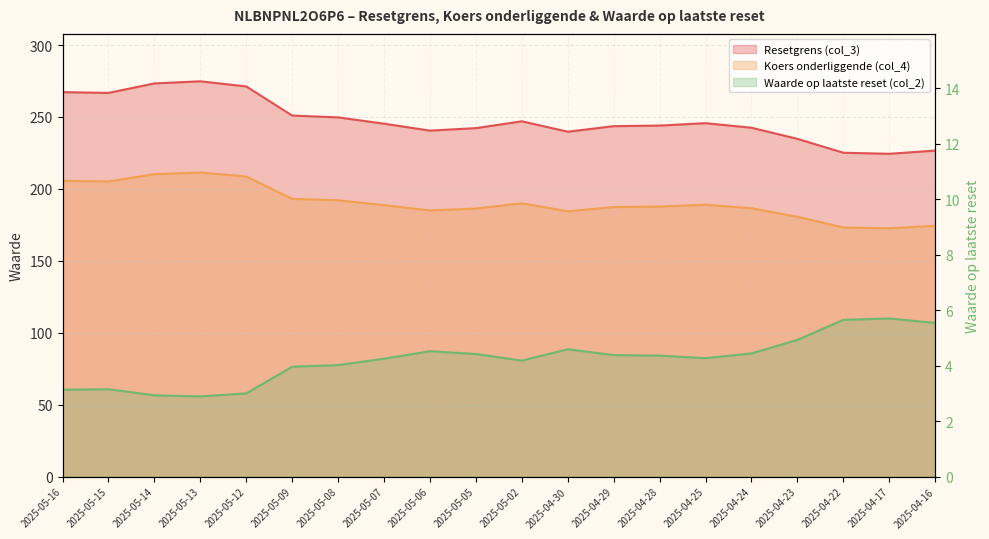

At which category does Resetgrens (col_3) reach its first local peak?

2025-05-13